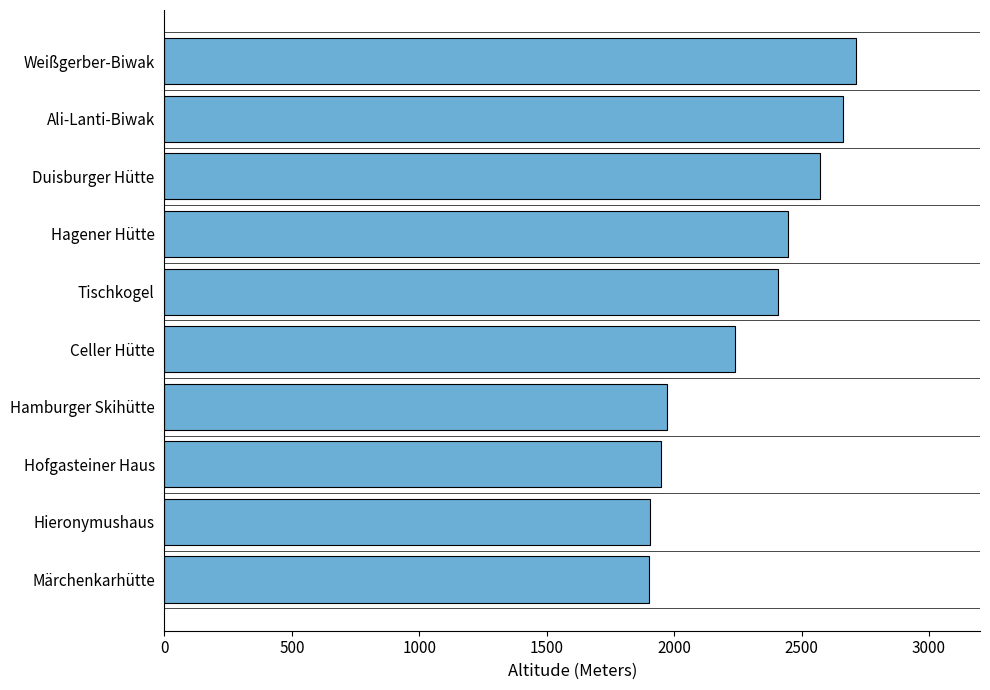

Between Weißgerber-Biwak and Duisburger Hütte, which is larger?

Weißgerber-Biwak